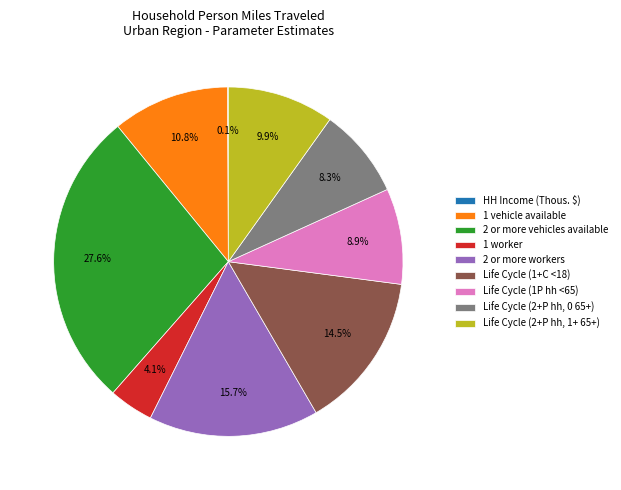

To the nearest percent, what portion does Life Cycle (2+P hh, 1+ 65+) represent?

10%